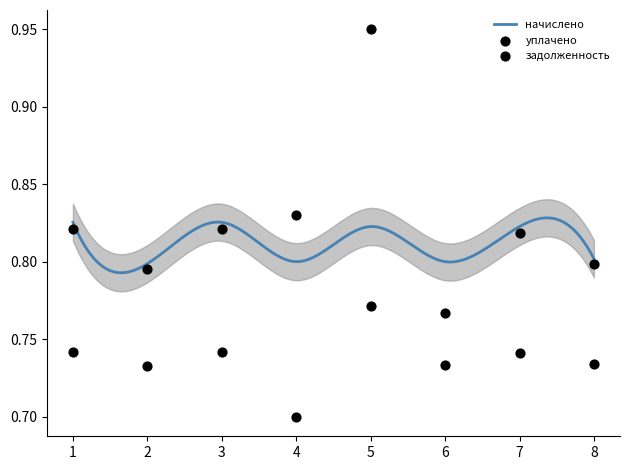

Is the value of уплачено at 3 greater than the value of задолженность at 6?

Yes